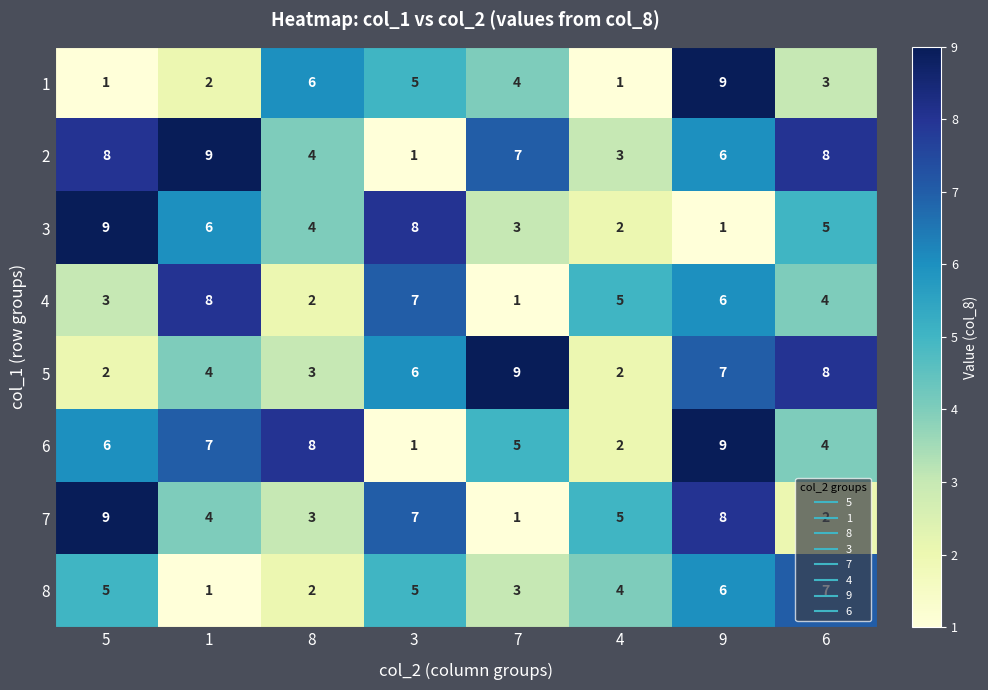

How many 5 values are between 3 and 8?

5